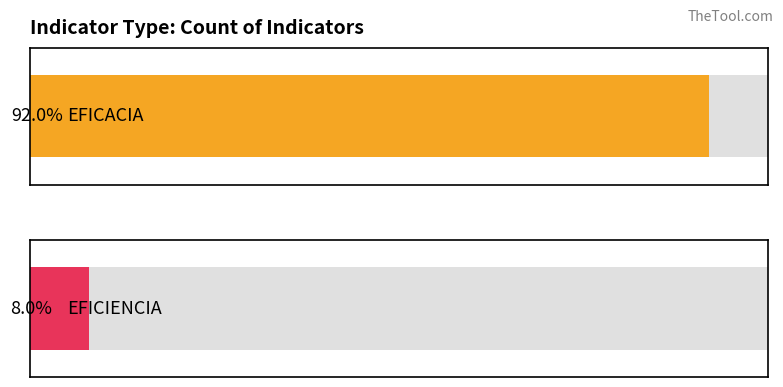

Reading left to right, transcribe all the data shown in this chart.

counts=46	1=4